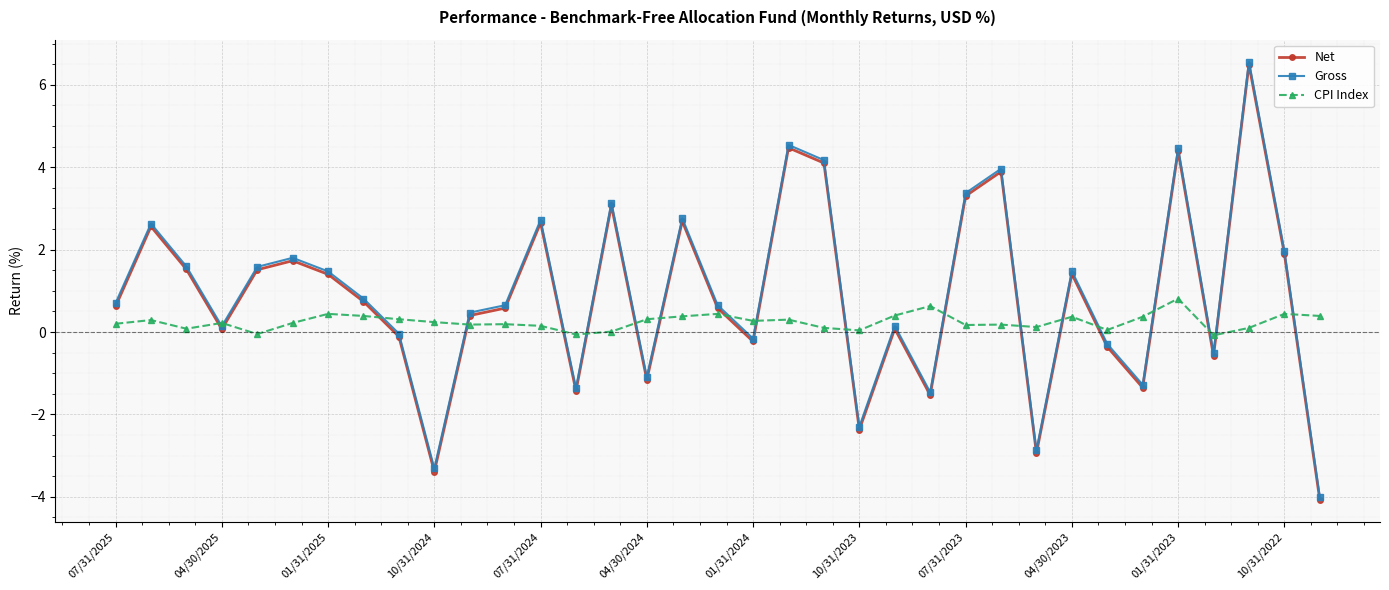

What is the average value of the Gross series?

0.9